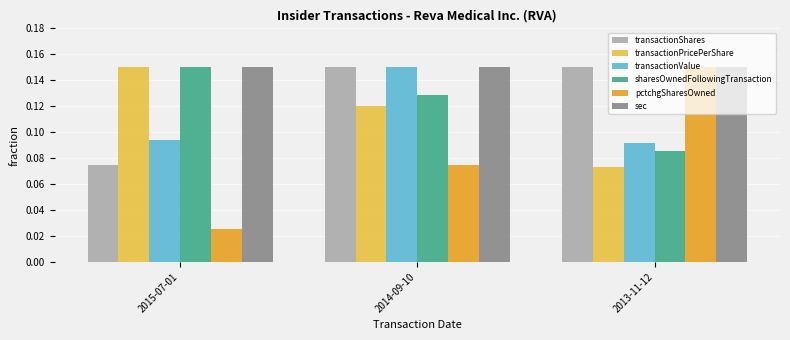

What are all the series names shown in the legend?

transactionShares, transactionPricePerShare, transactionValue, sharesOwnedFollowingTransaction, pctchgSharesOwned, sec